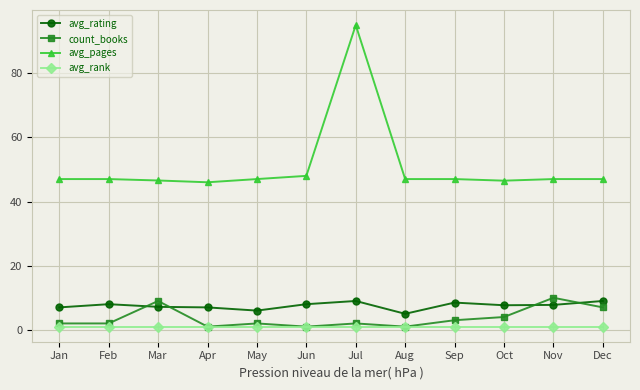

At which category is the sum across all series the highest?

Jul